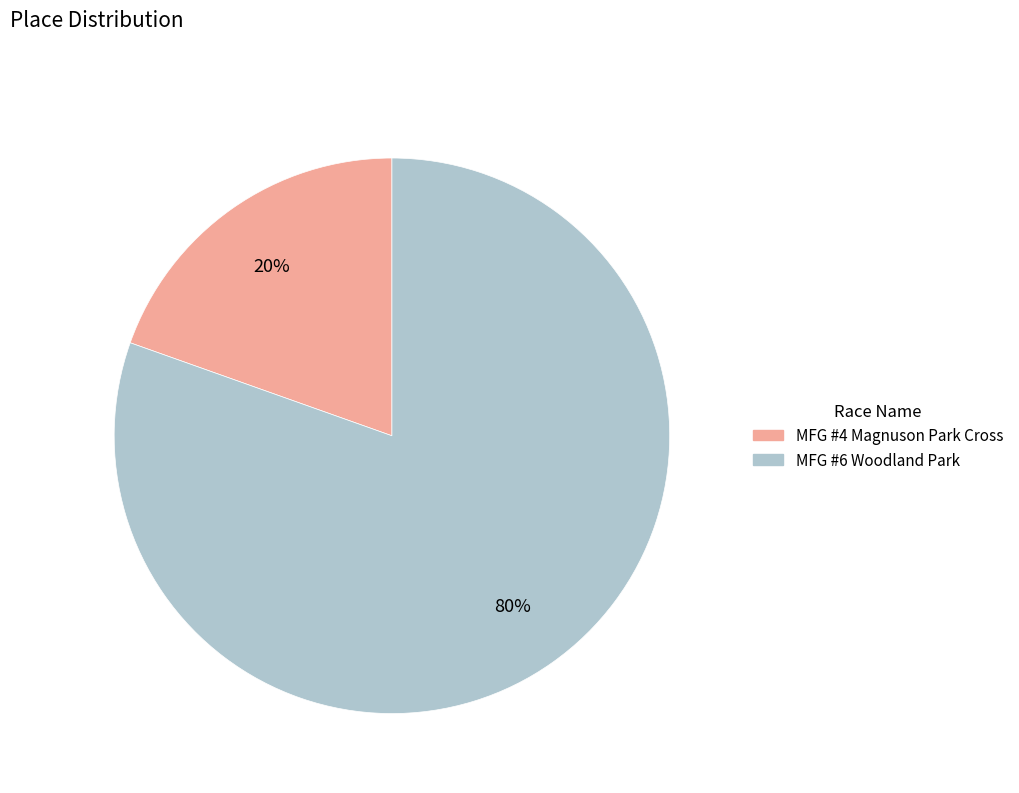

Which category has the smallest portion of the pie?

MFG #4 Magnuson Park Cross